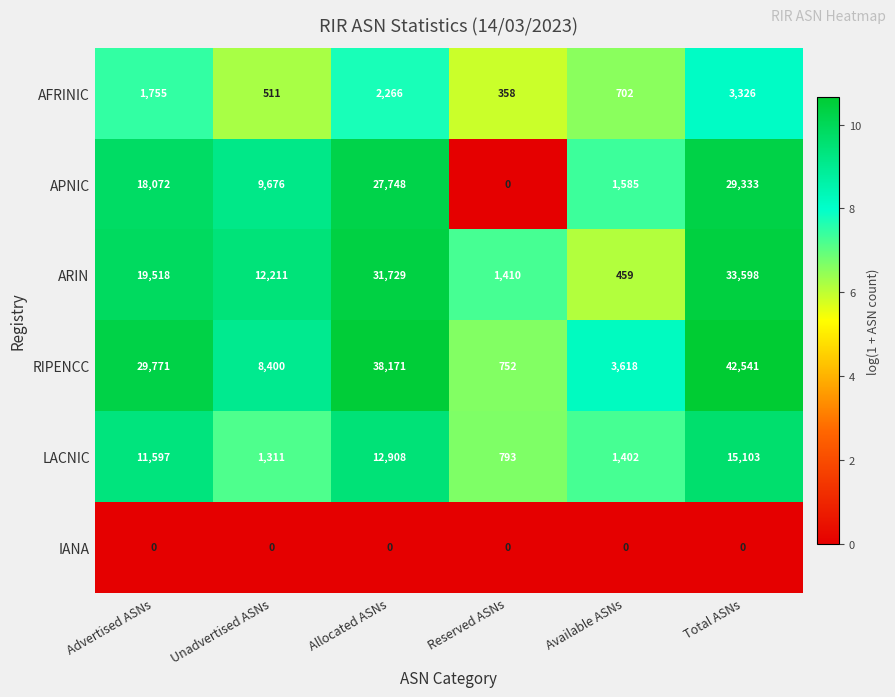

Which series changed the most between Unadvertised ASNs and Total ASNs?

RIPENCC